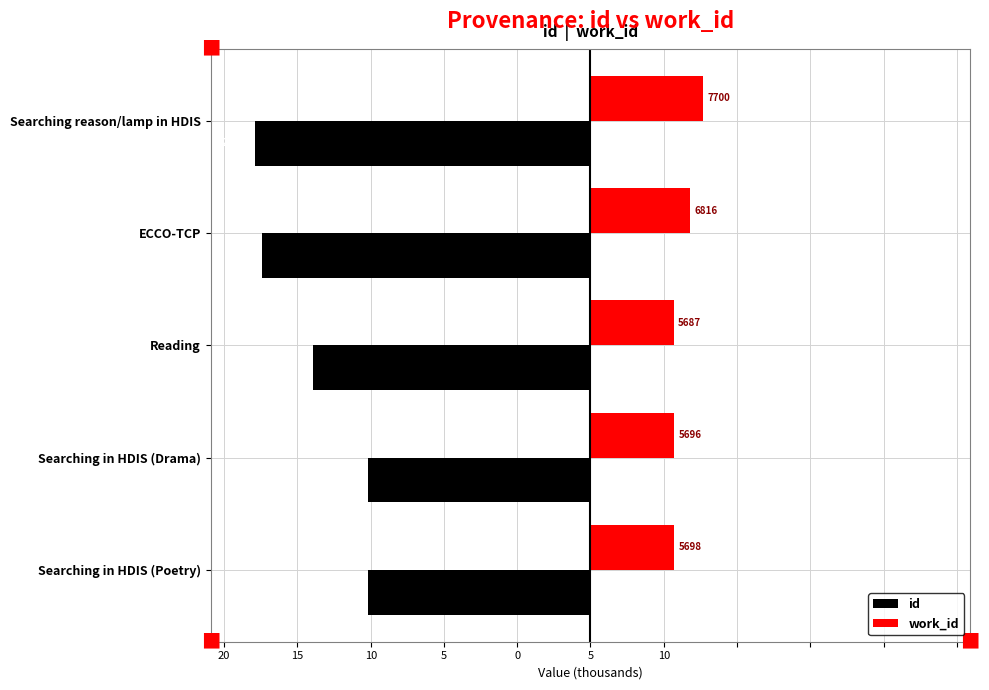

What are all the series names shown in the legend?

id, work_id